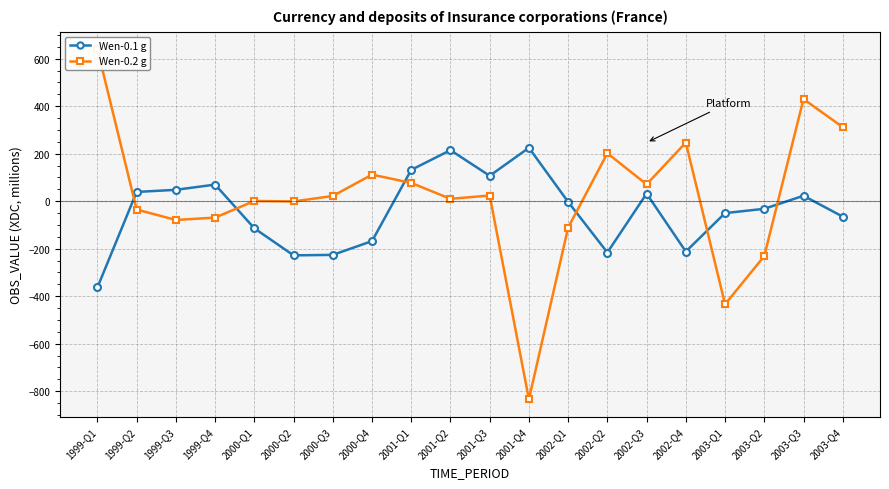

The Wen-0.1 g series shows -114 at 2000-Q1. True or false?

True